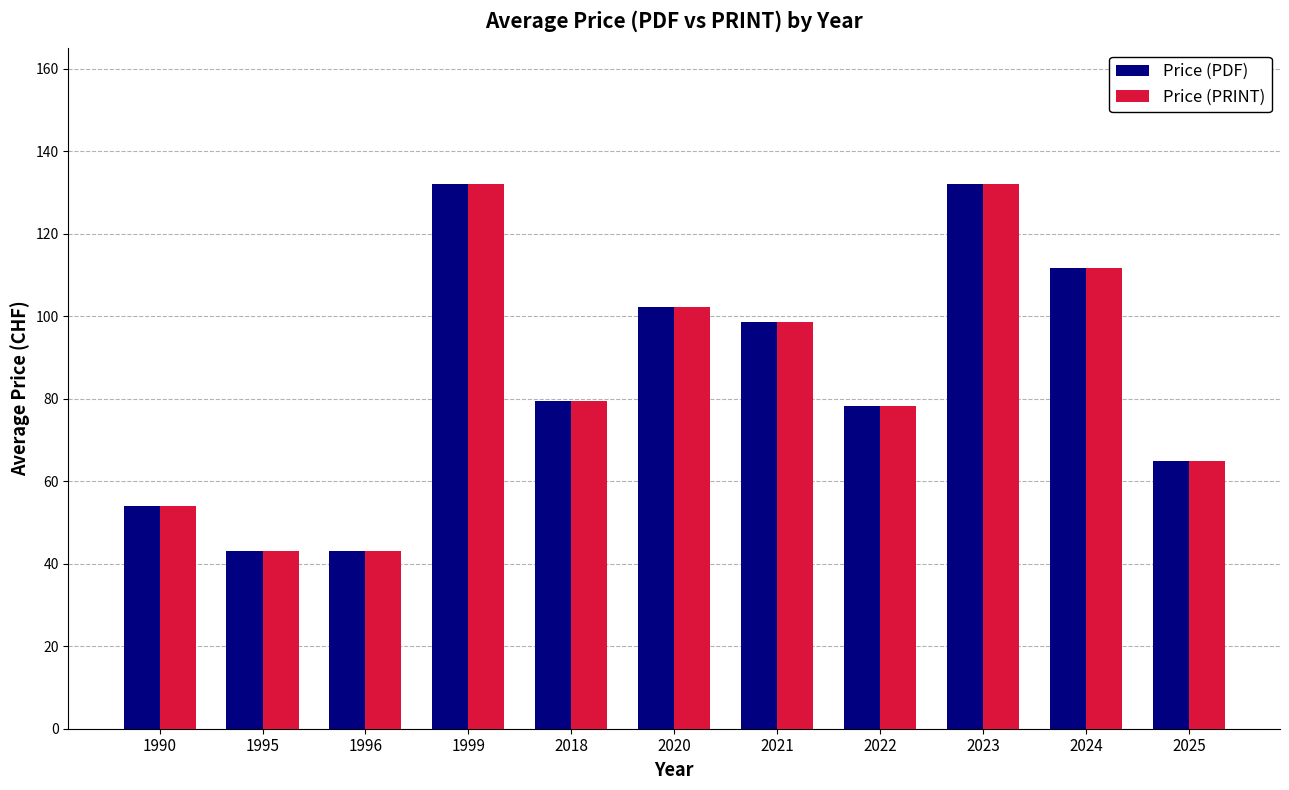

Reading left to right, transcribe all the data shown in this chart.

Price (PDF): 1990=54.0	1995=43.0	1996=43.0	1999=132.0	2018=79.4	2020=102.3	2021=98.7	2022=78.2	2023=132.0	2024=111.8	2025=65.0
Price (PRINT): 1990=54.0	1995=43.0	1996=43.0	1999=132.0	2018=79.4	2020=102.3	2021=98.7	2022=78.2	2023=132.0	2024=111.8	2025=65.0